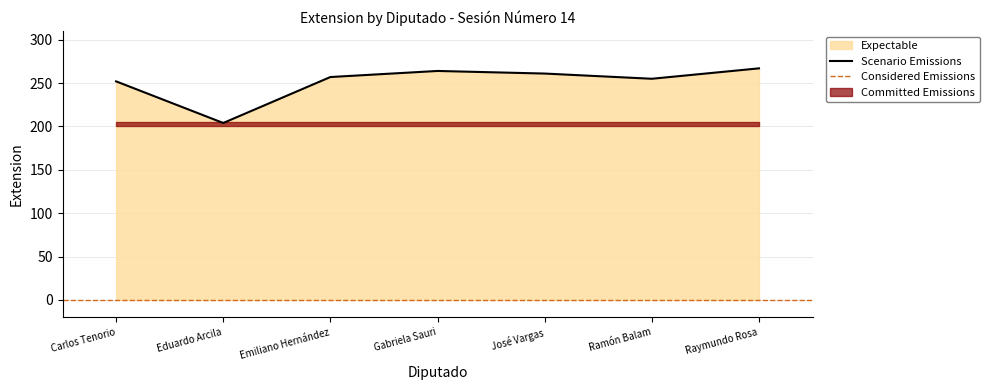

Does the chart display data point markers on the line(s)?

No